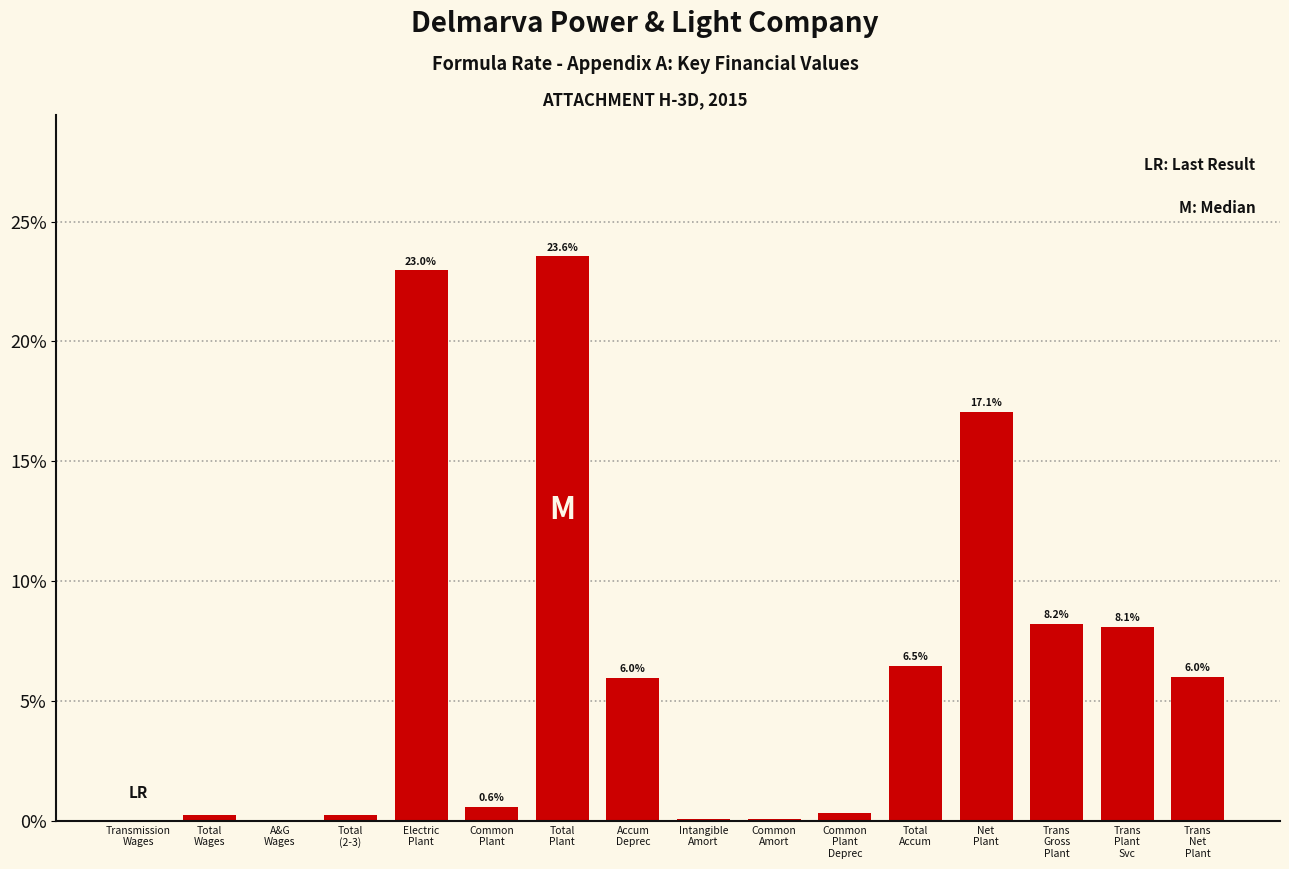

What is the maximum value shown in the chart?

23.6